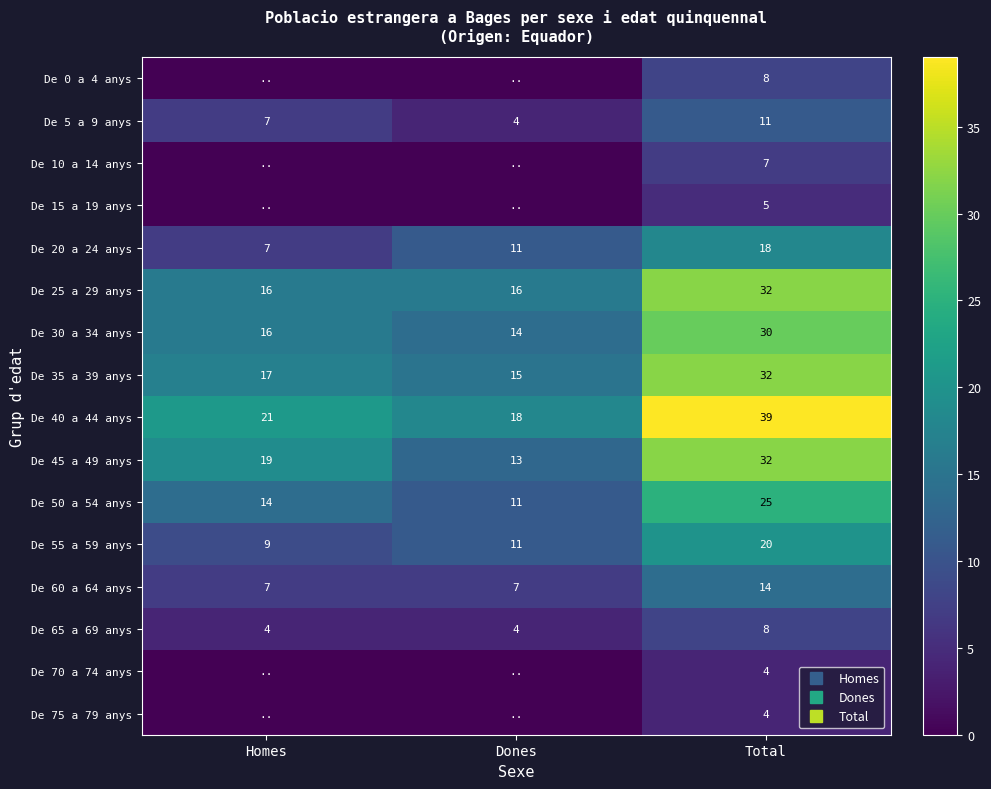

At which category does the chart reach its minimum across all series?

Homes